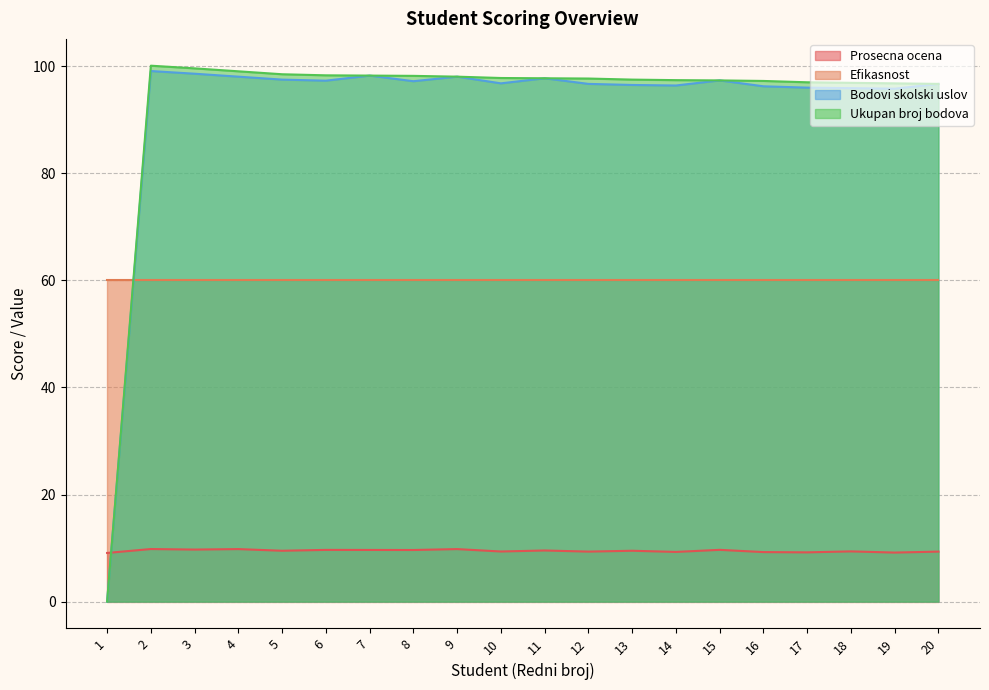

Which series has the widest spread of values?

Ukupan broj bodova